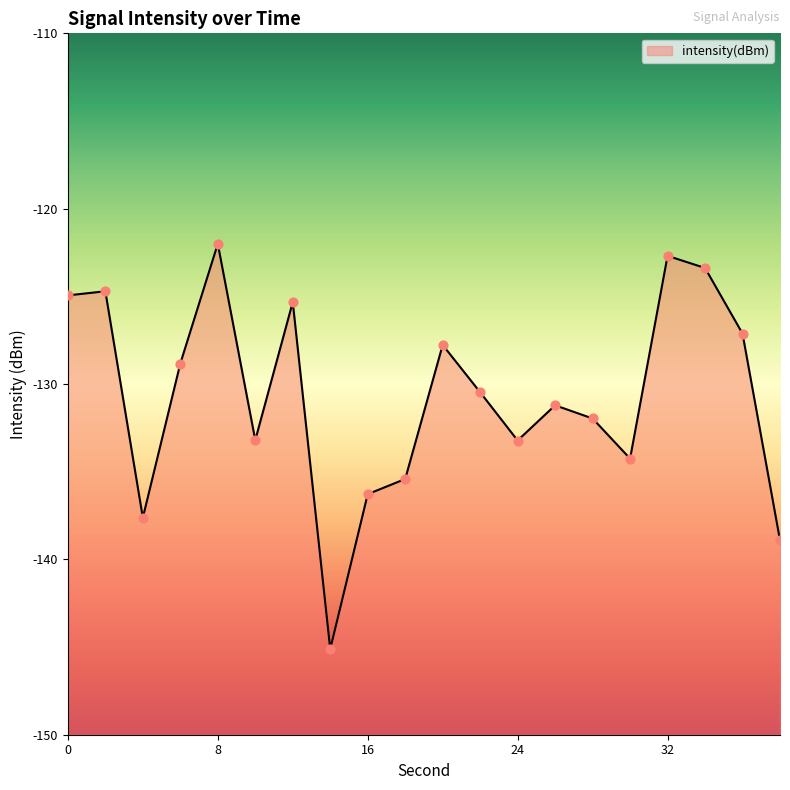

Which has a higher value, 22 or 2?

2